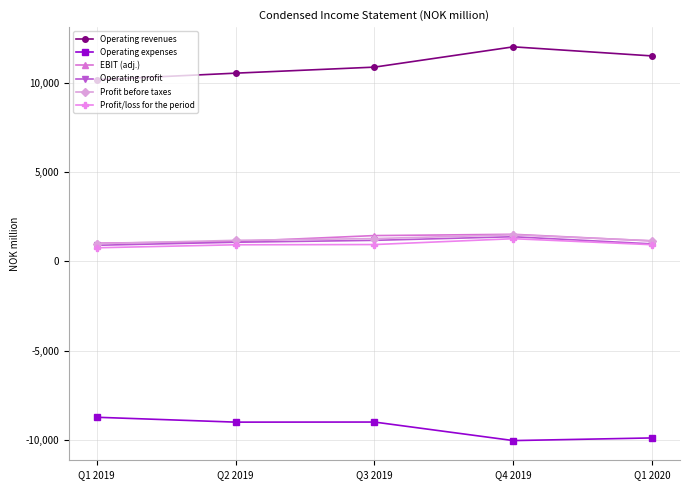

Does the chart have visible grid lines?

Yes